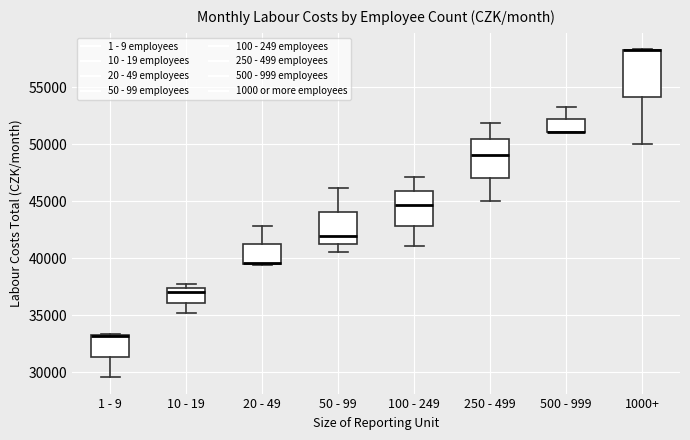

Where does the lower whisker of the box for 1 - 9 end on the y-axis? The values are not printed on the chart, so give them approximately, as read against the axis.

29500